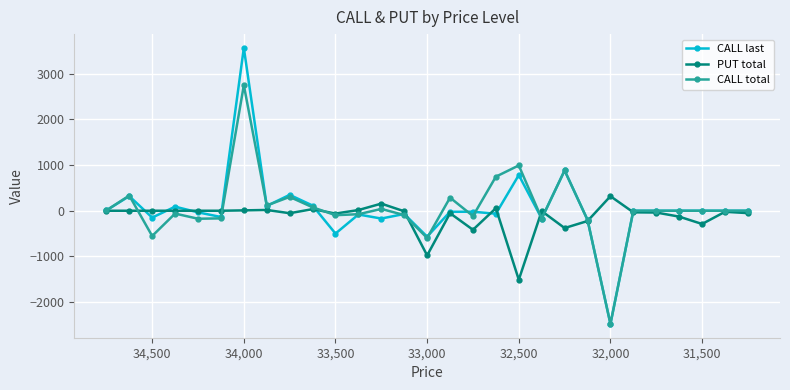

How many intersections are there between CALL total and PUT total?

8